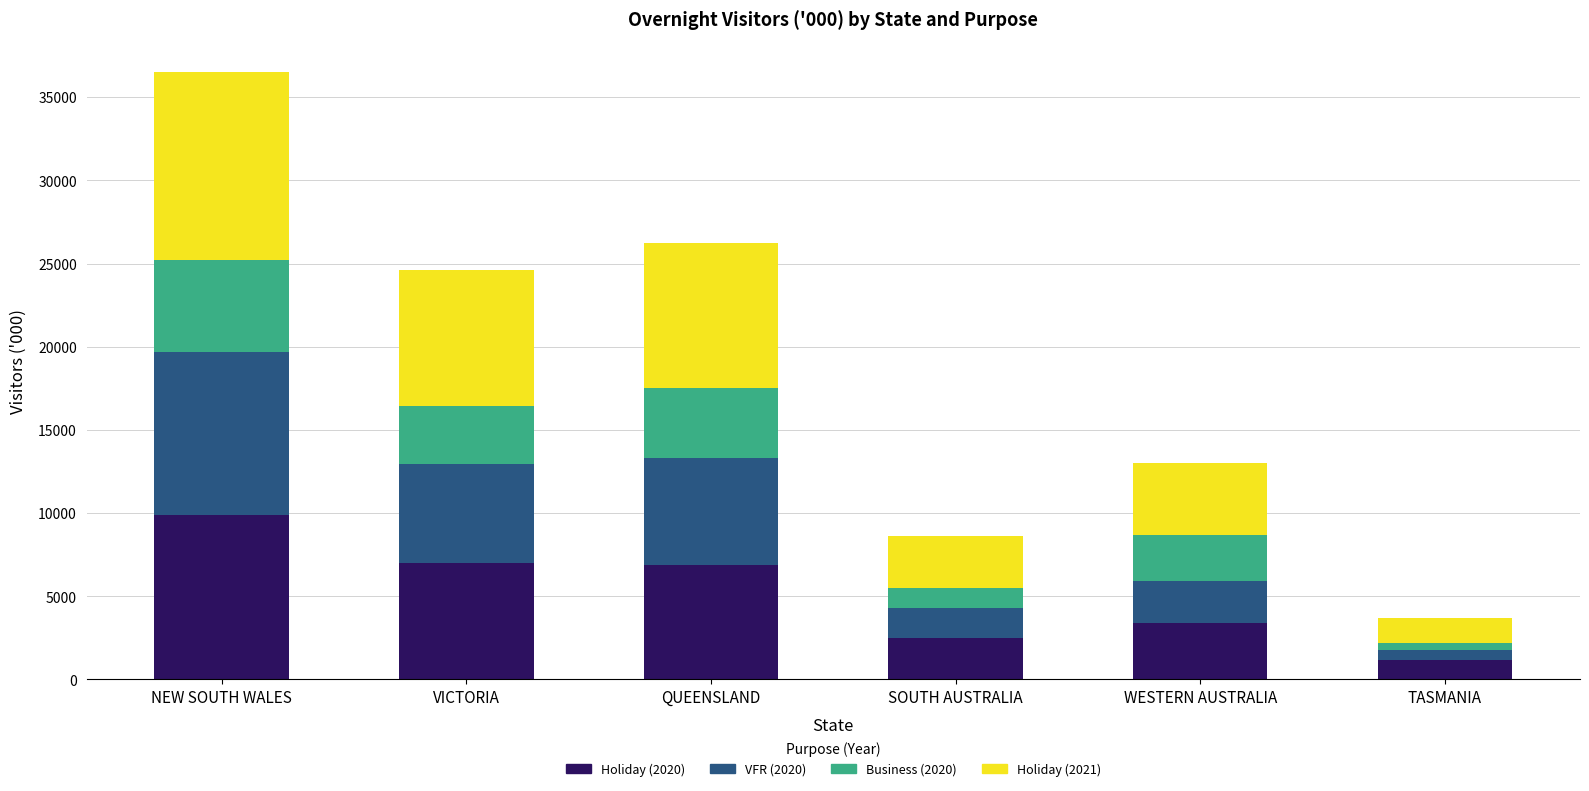

What is the highest value of the Holiday (2020) series?

9885.9